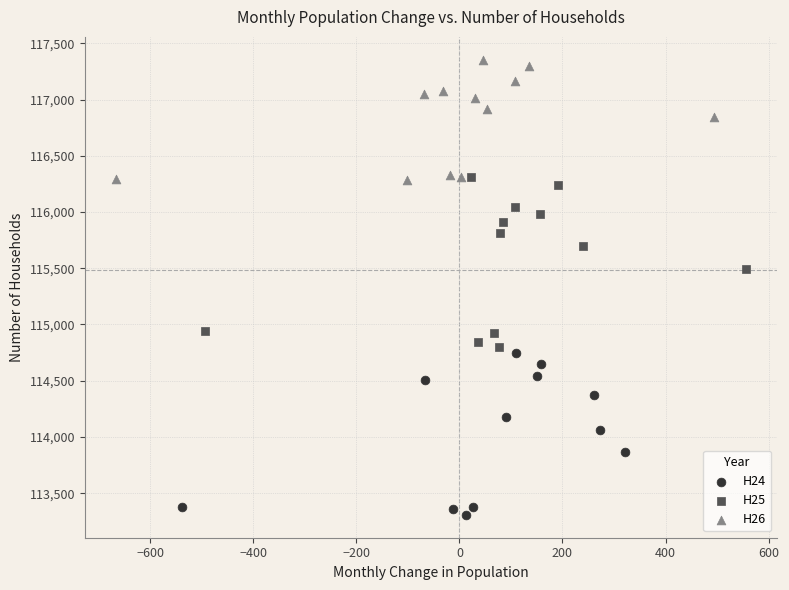

Which series contains the lowest Y value?

H24